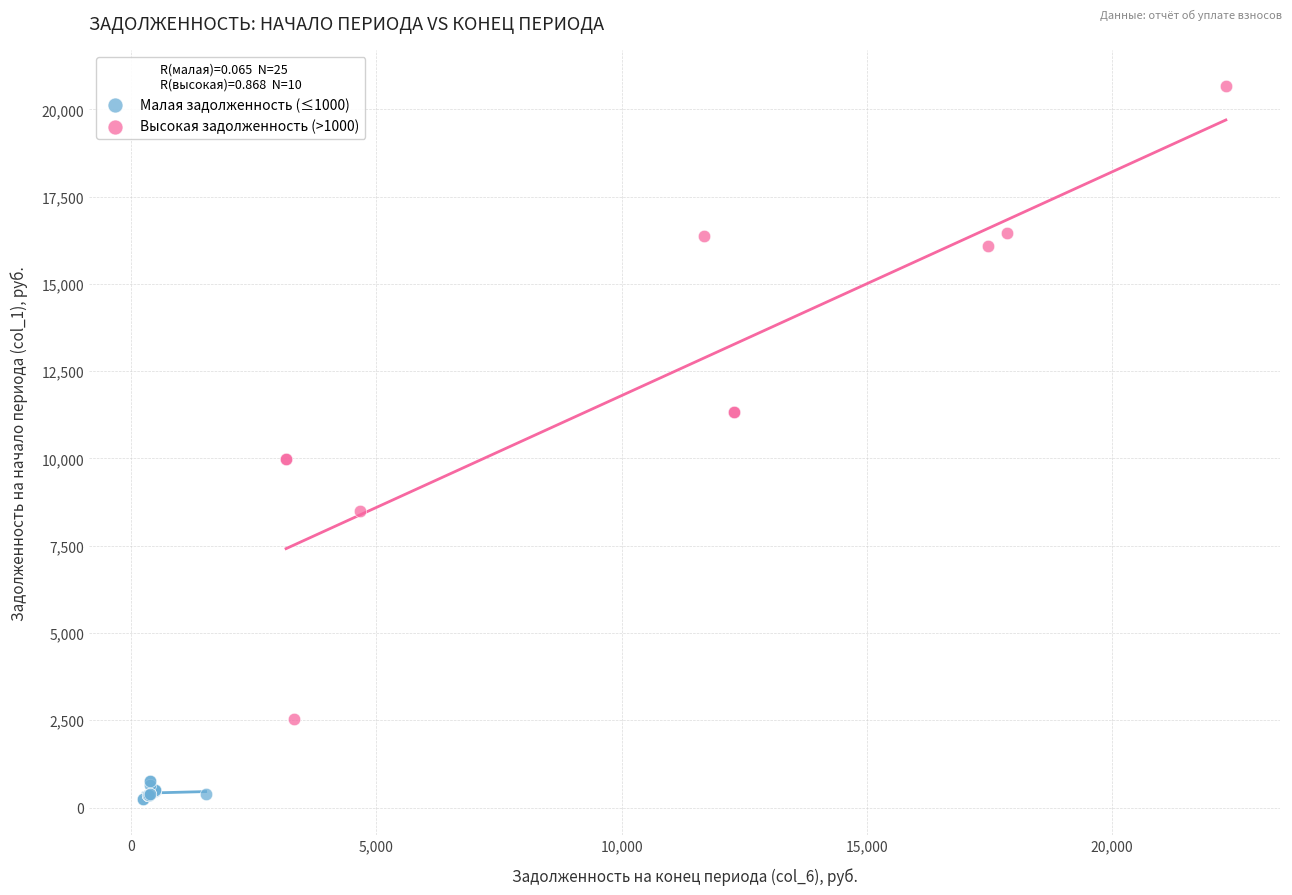

Which series reaches the maximum Y coordinate?

Высокая задолженность (>1000)